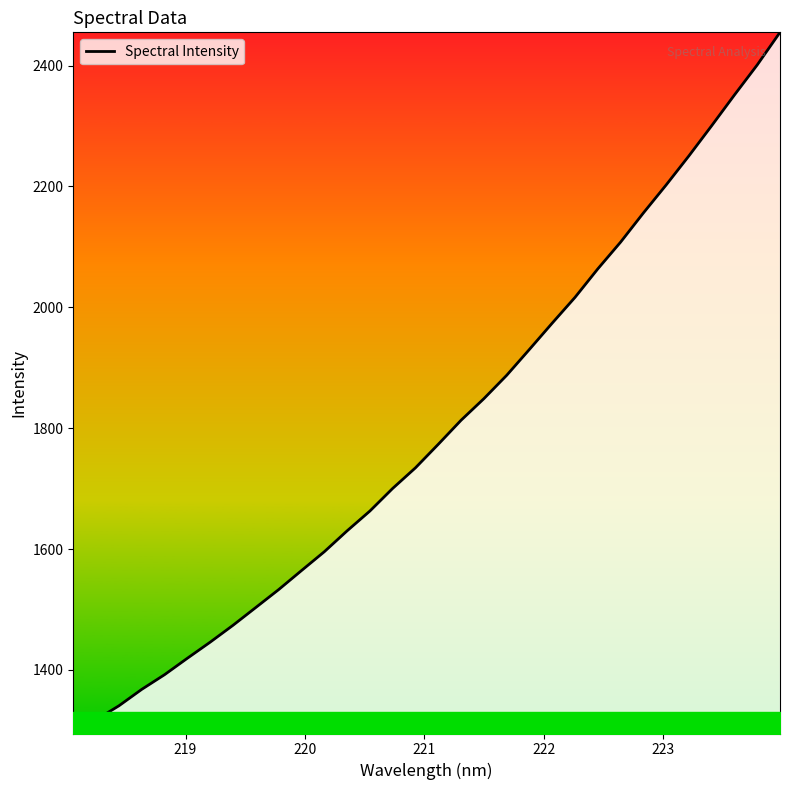

What is the minimum value shown in the chart?

1294.6